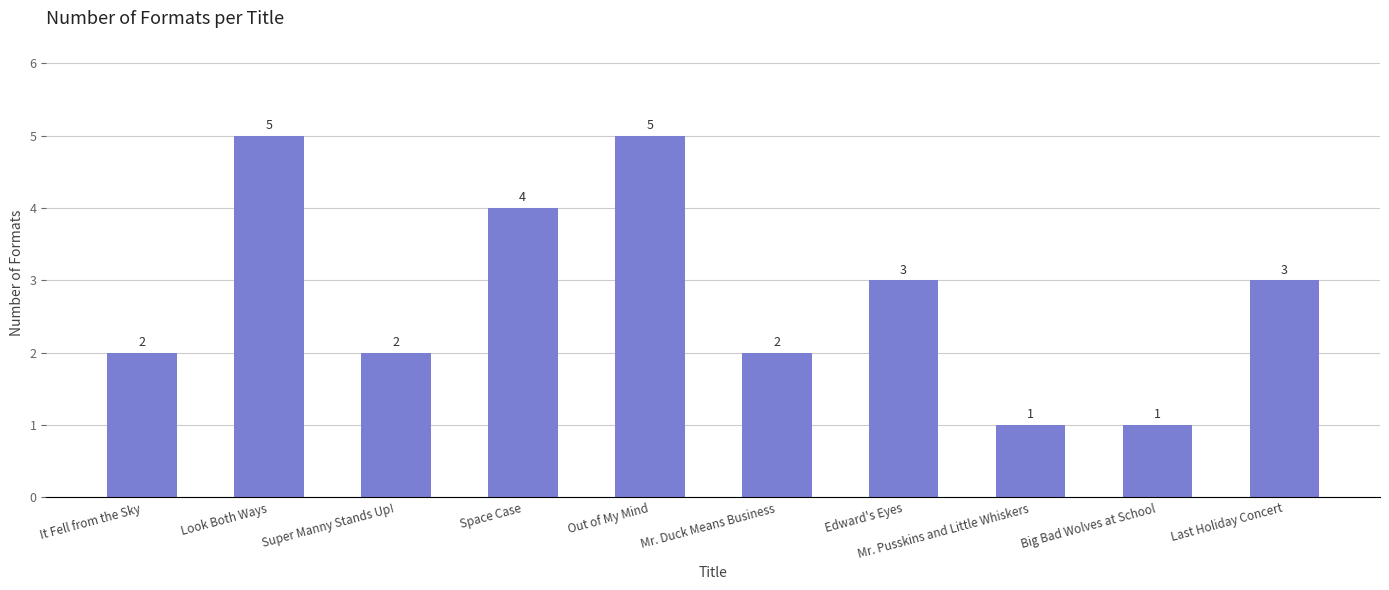

What is the label of the 3rd bar from the right?

Mr. Pusskins and Little Whiskers